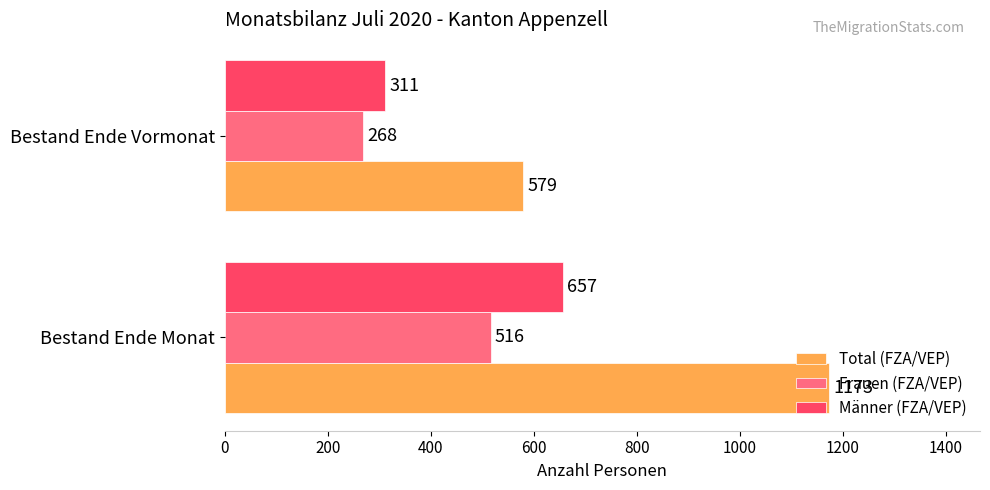

What is the lowest value of the Männer (FZA/VEP) series?

311